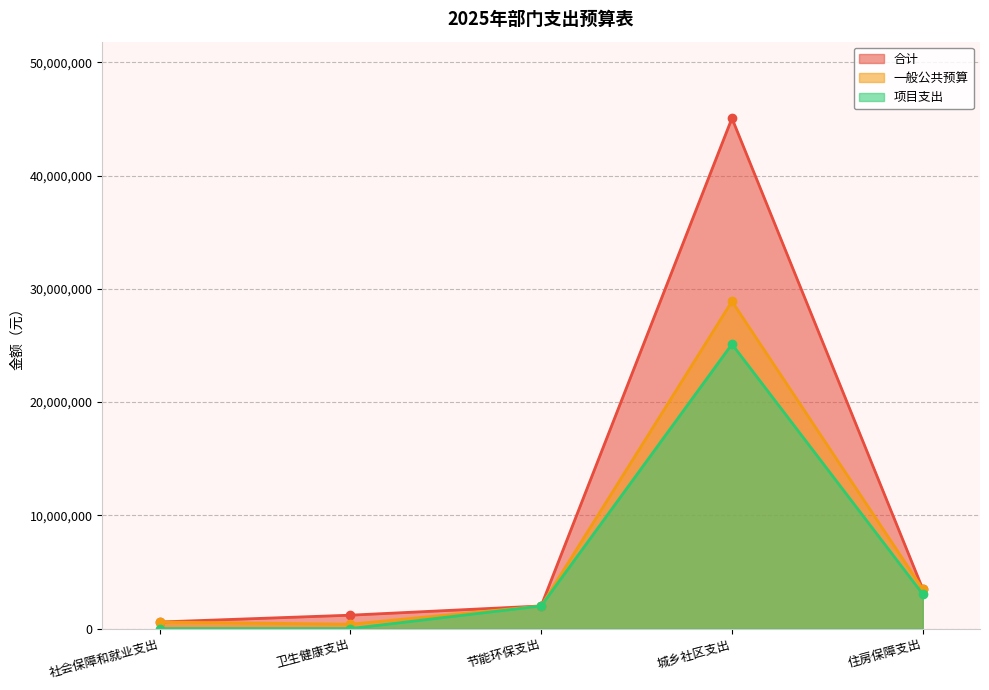

What is the difference between the highest and lowest values at 城乡社区支出?

19950366.9